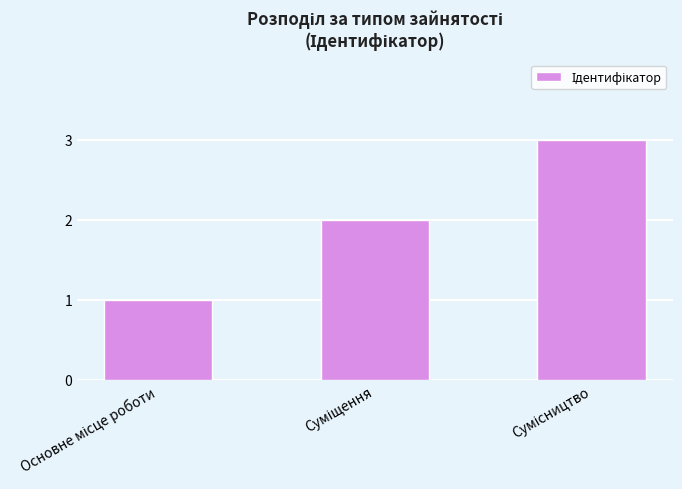

Reading left to right, extract all data points from this chart.

1	2	3